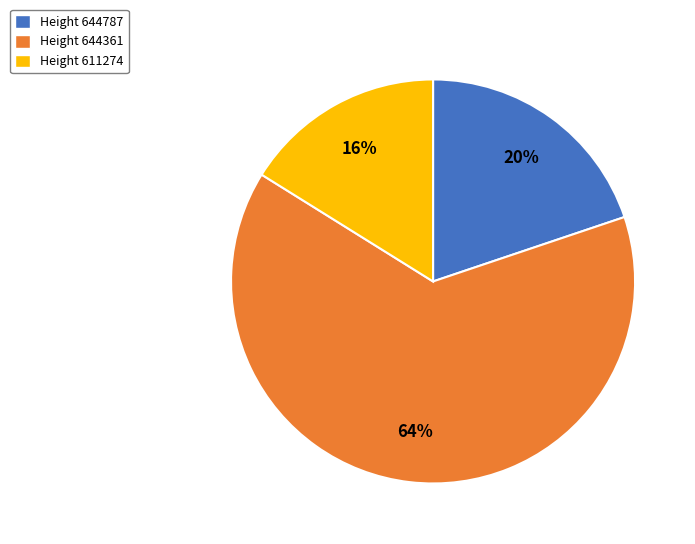

Is there a majority slice in this chart?

Yes